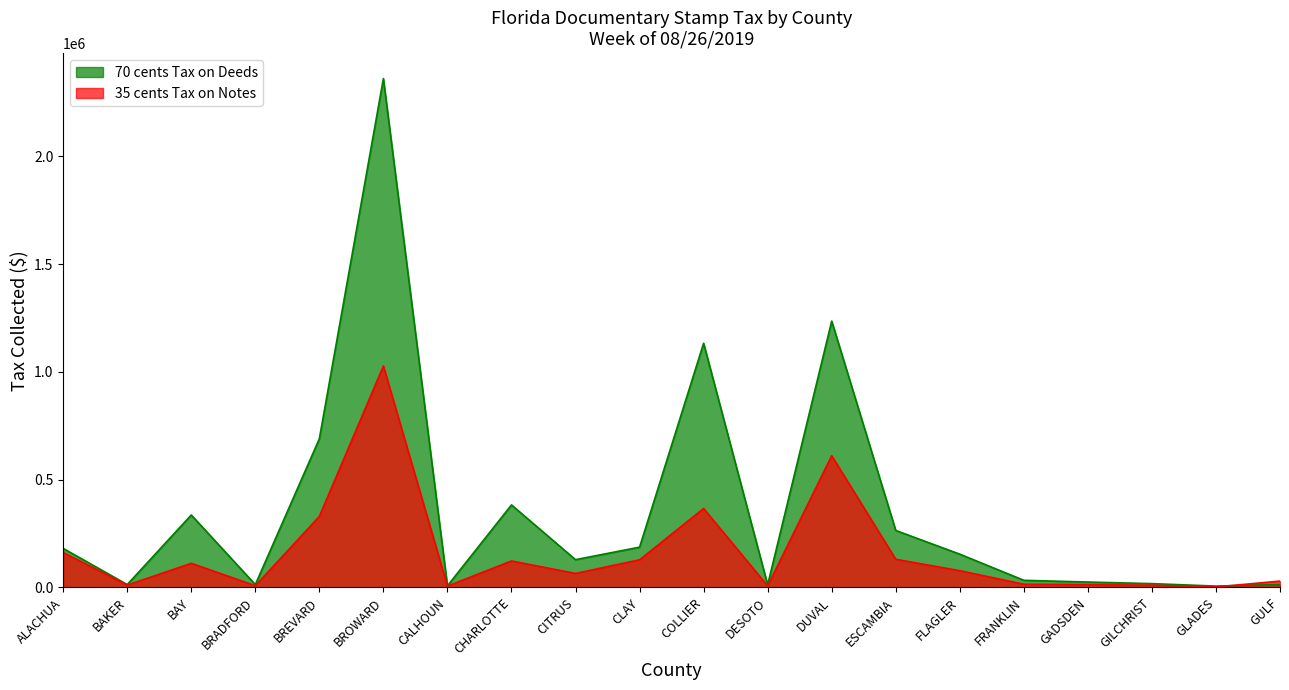

List the series in order of their overall mean, highest first.

70 cents Tax on Deeds, 35 cents Tax on Notes